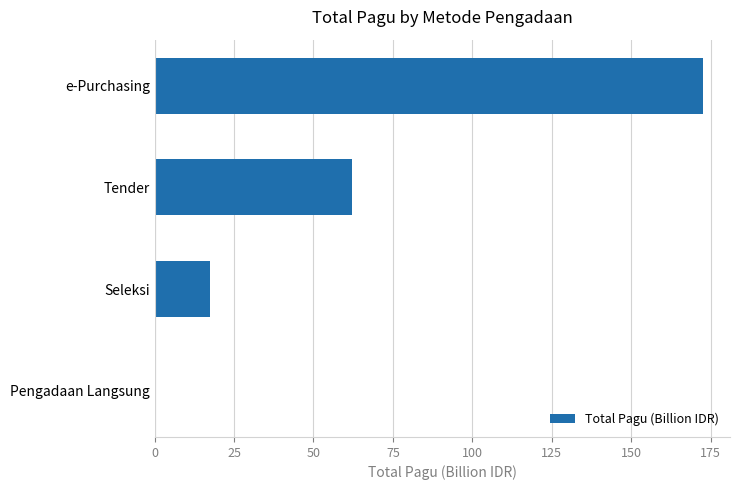

Where is the data nearest to the value 86?

Tender